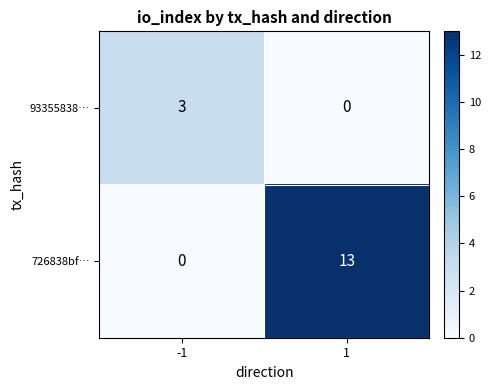

Reading left to right, list all the values displayed in this chart.

93355838…: -1=3	1=0
726838bf…: -1=0	1=13